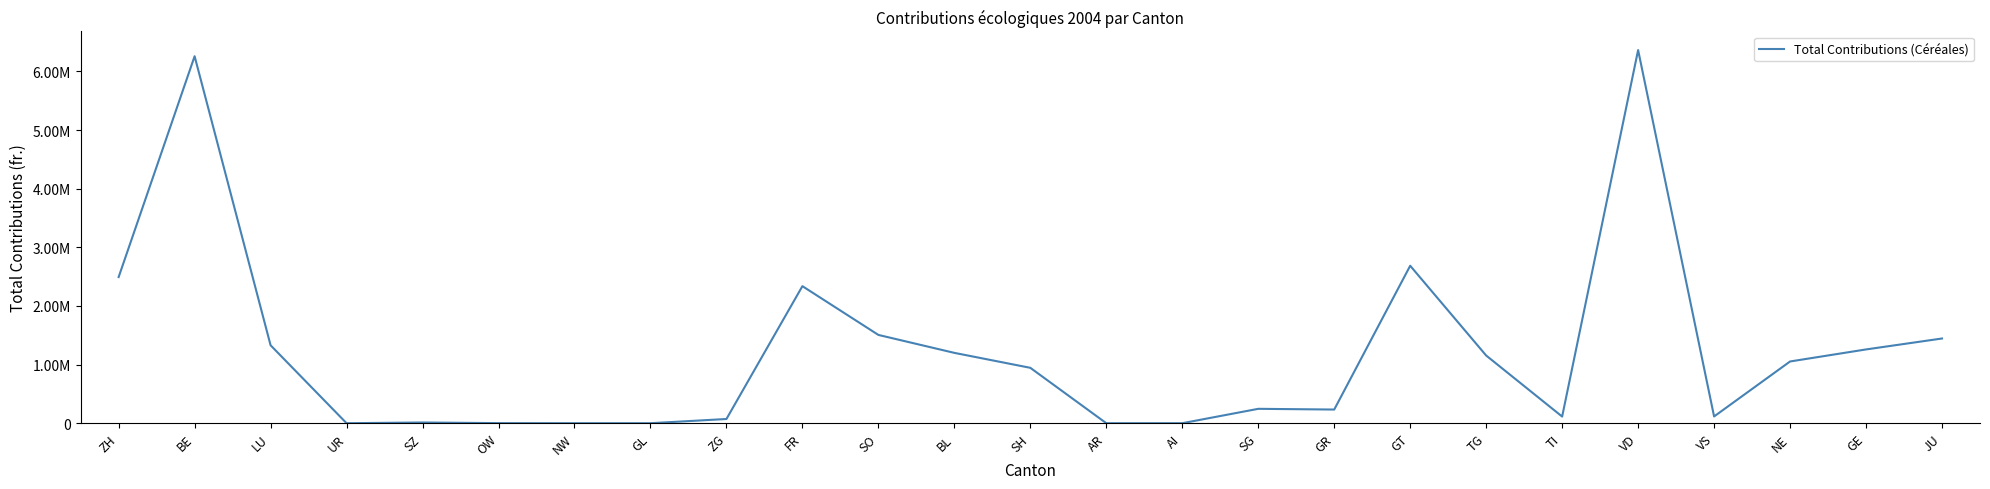

The value at GR is 378149. True or false?

False